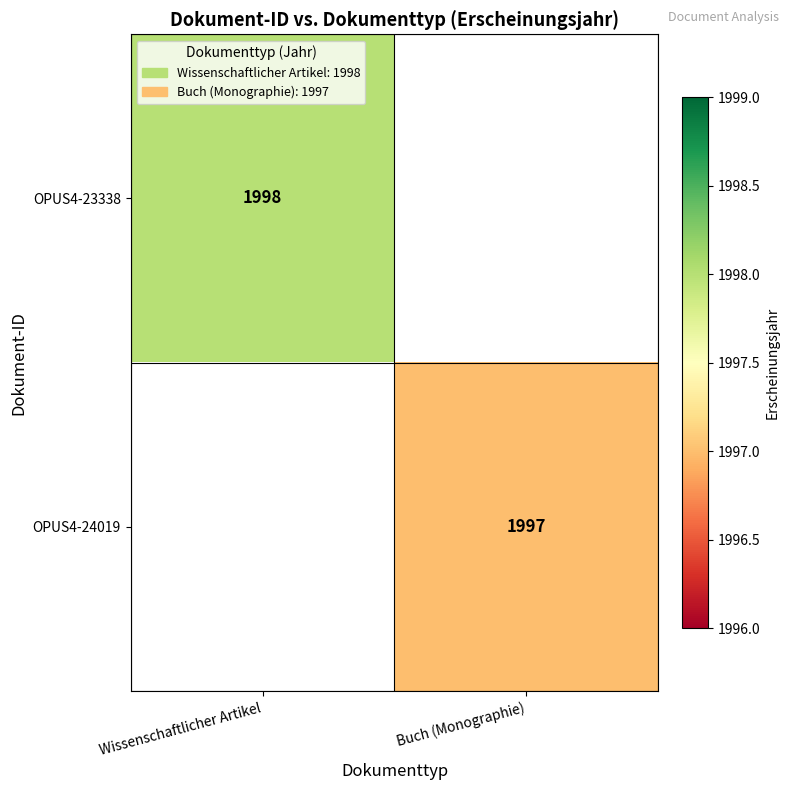

Is it true that OPUS4-24019 equals 1997 at Buch (Monographie)?

True